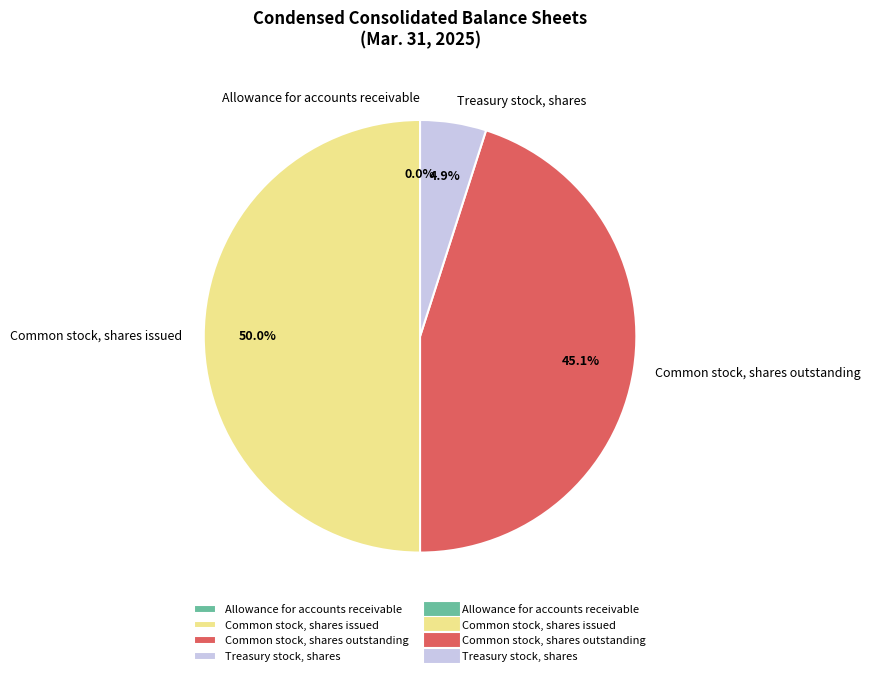

Which has a higher value, Common stock, shares outstanding or Common stock, shares issued?

Common stock, shares issued